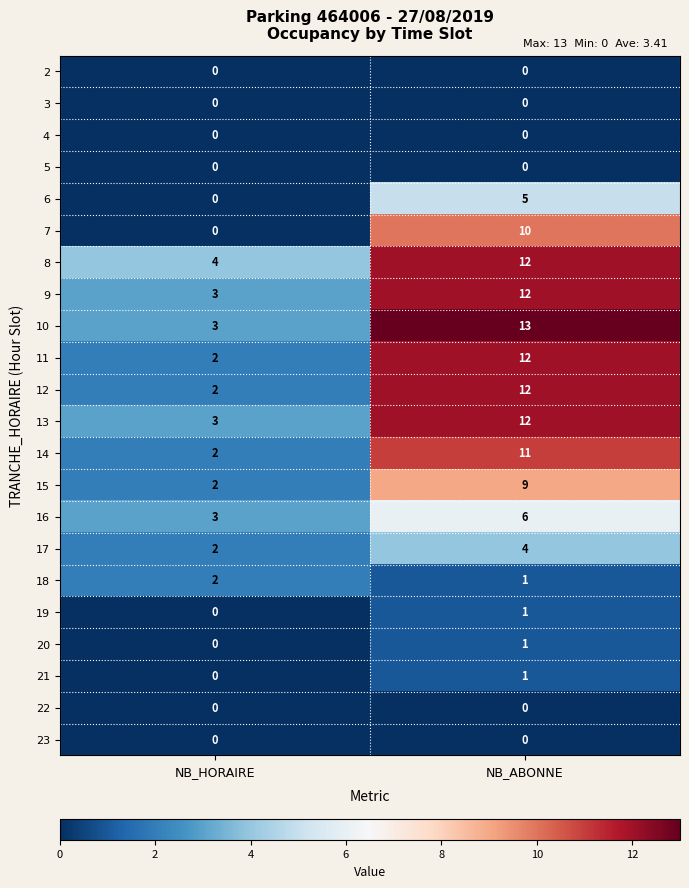

At which category does the chart reach its peak across all series?

NB_ABONNE